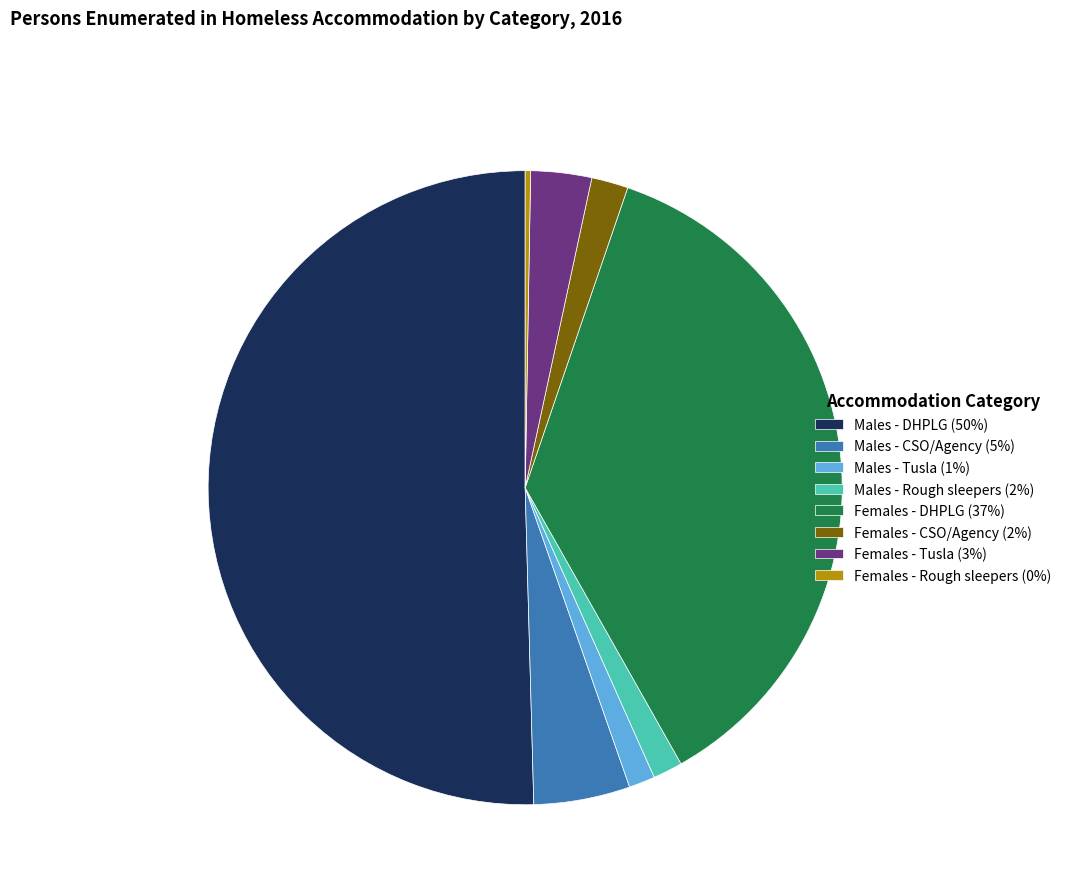

True or false: Females - DHPLG (37%) accounts for 37% of the total.

True